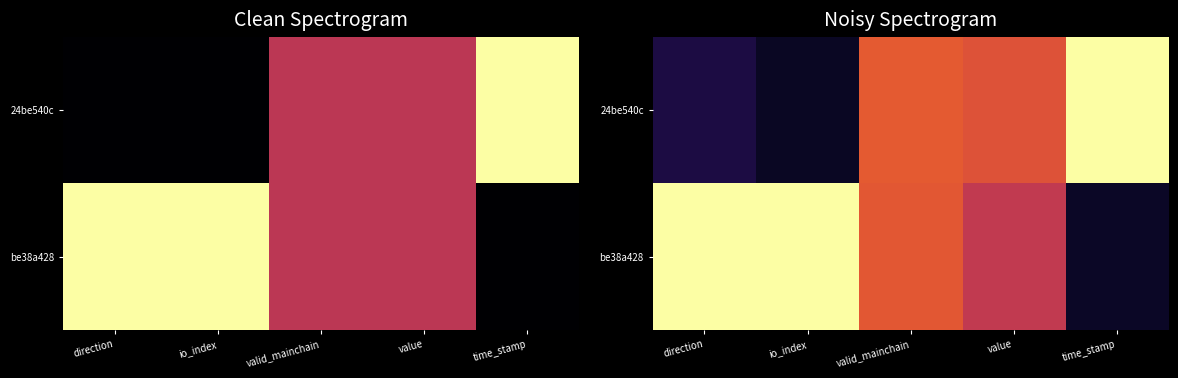

What is the difference between the second highest and second lowest values in the 24be540c series?

0.5